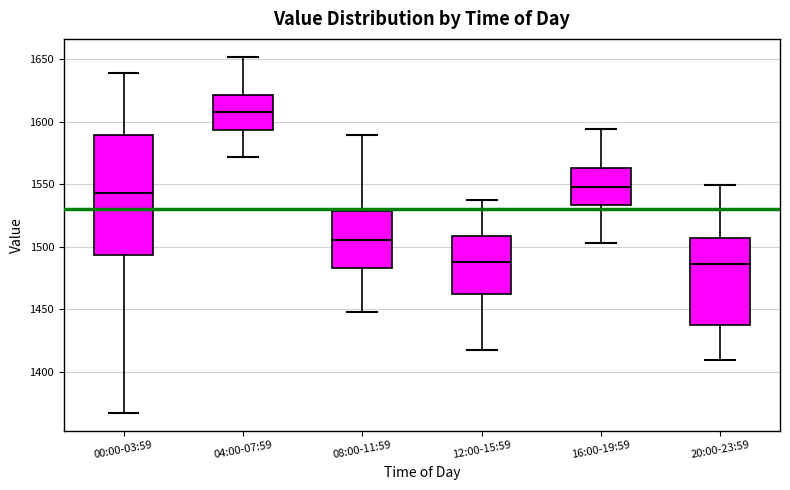

Which box is the tallest, from its lower edge to its upper edge?

00:00-03:59